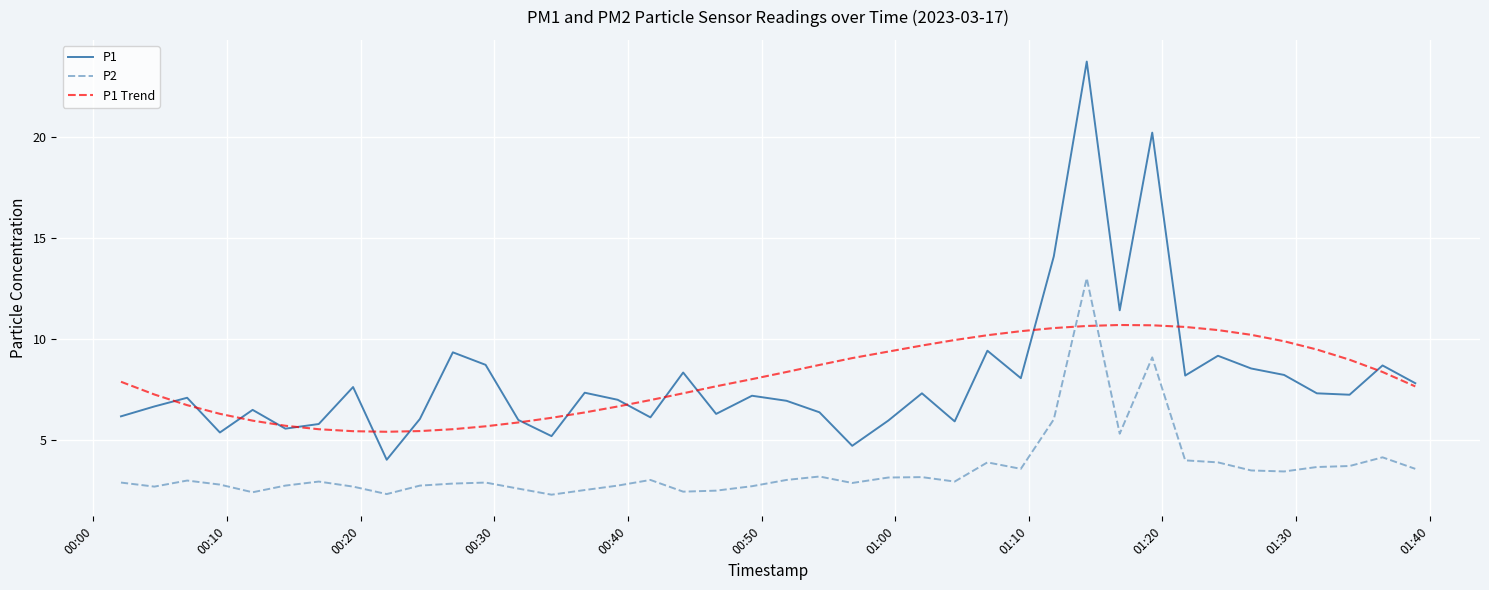

Rank the series by their maximum value, from lowest to highest.

P1 Trend, P2, P1